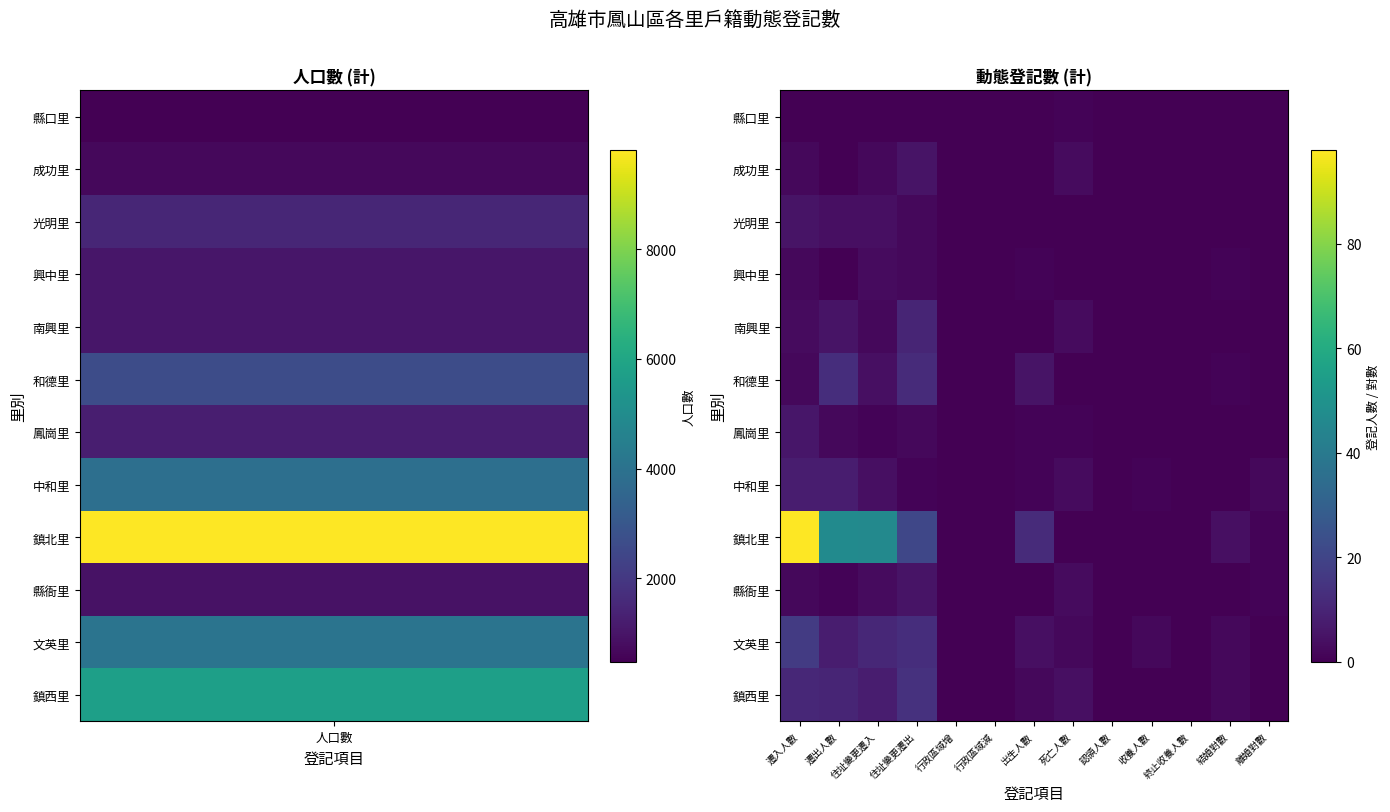

Which label corresponds to the largest value in the chart?

遷入人數